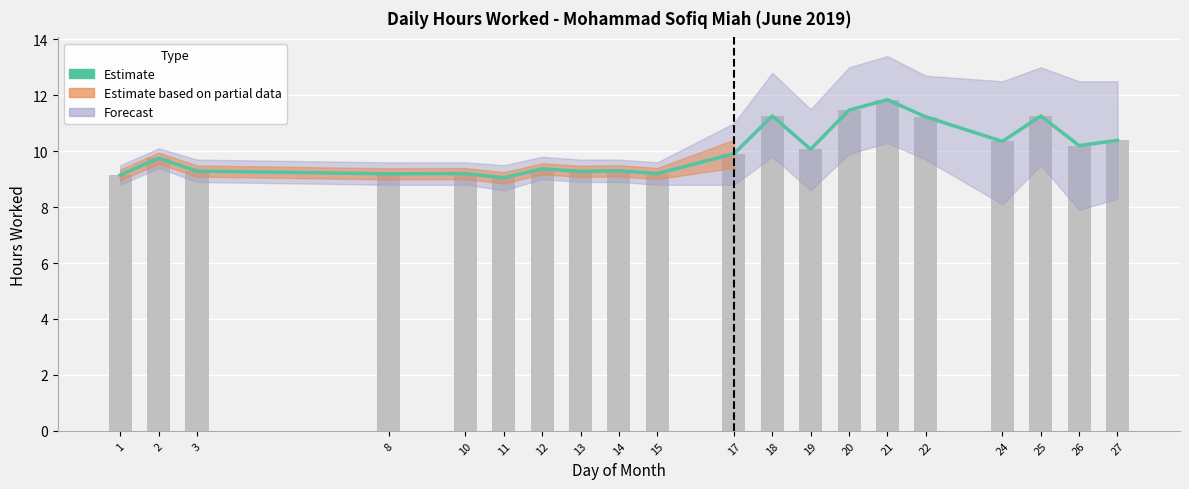

What is the difference between the values at 21 and 12?

2.5